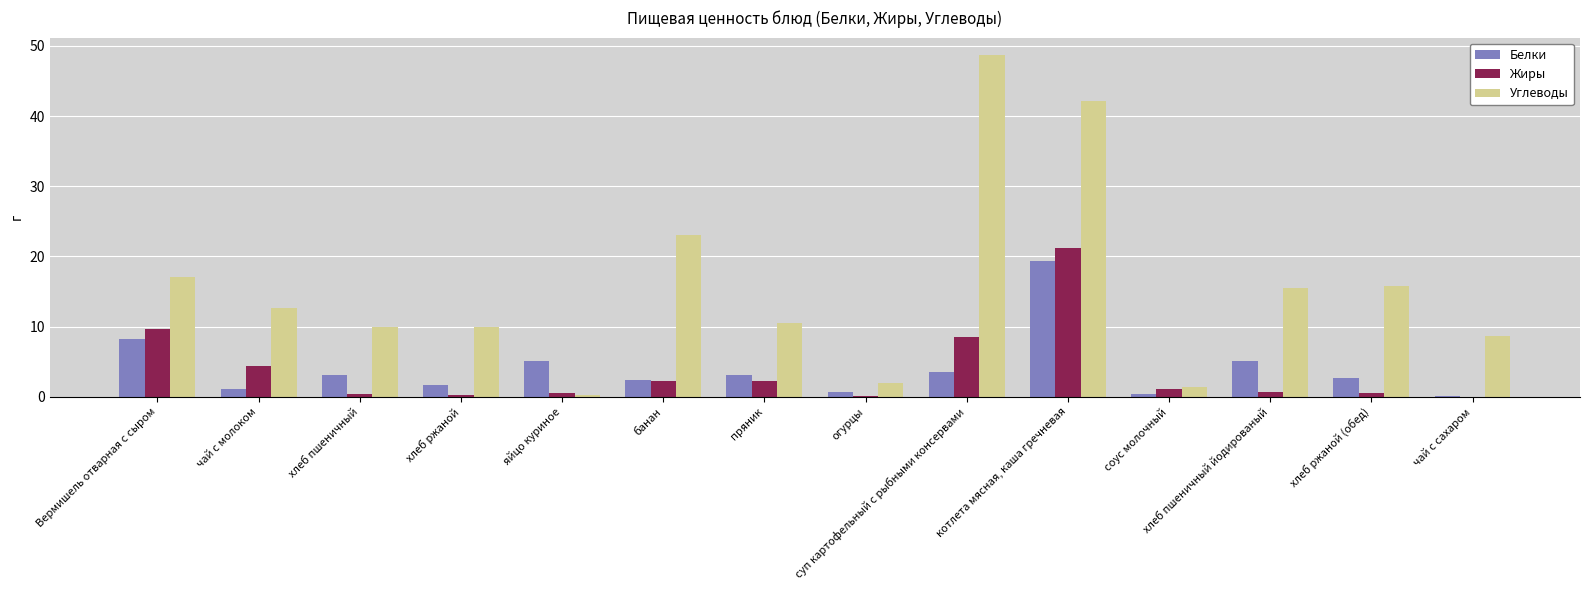

What are all the series names shown in the legend?

Белки, Жиры, Углеводы